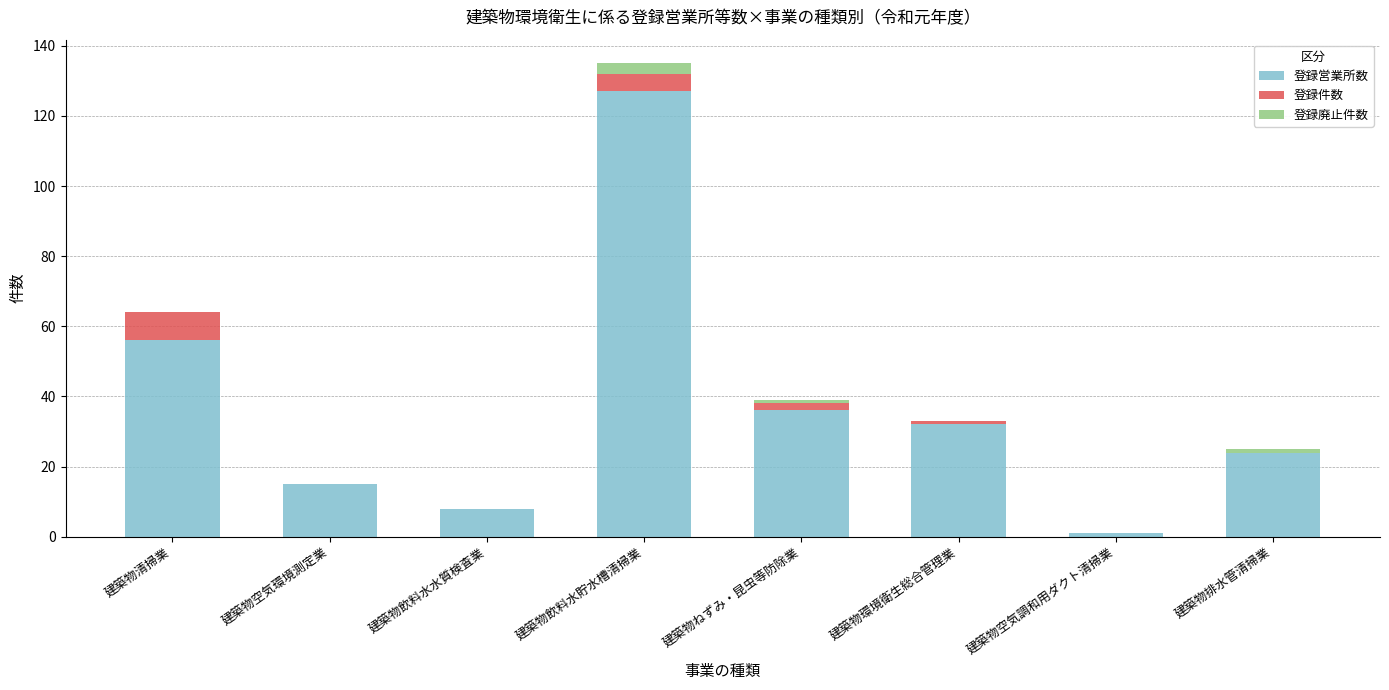

At which category is the sum across all series the highest?

建築物飲料水貯水槽清掃業